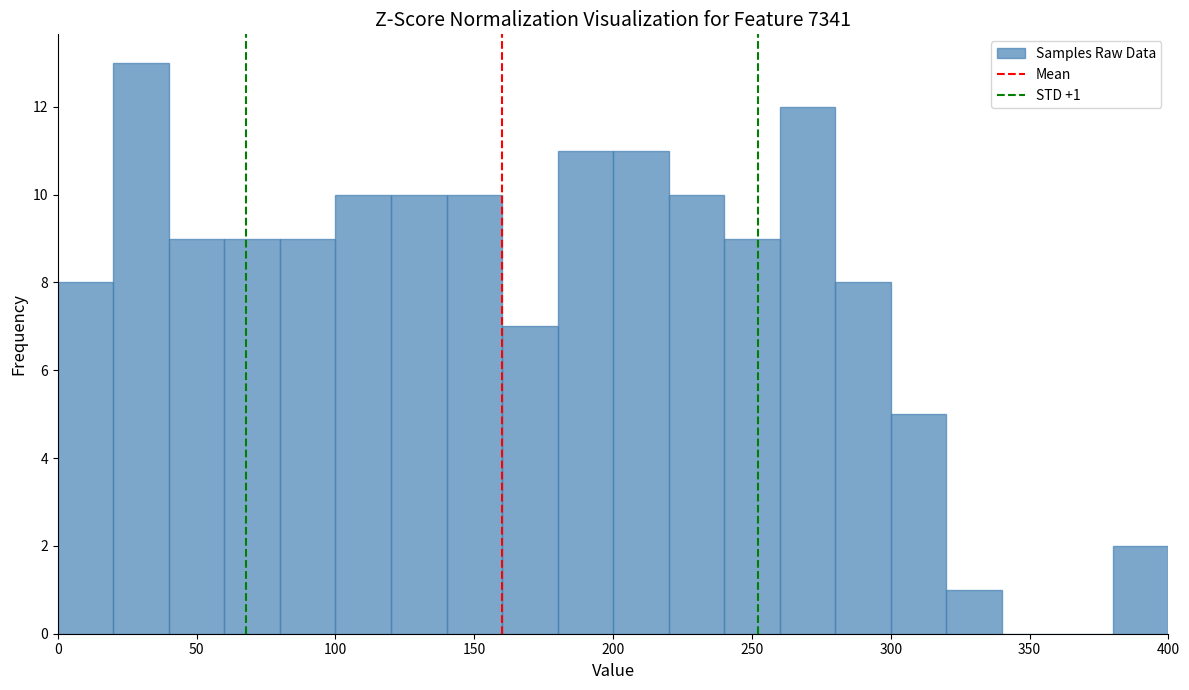

Which range on the x-axis has the tallest bar?

20 to 40